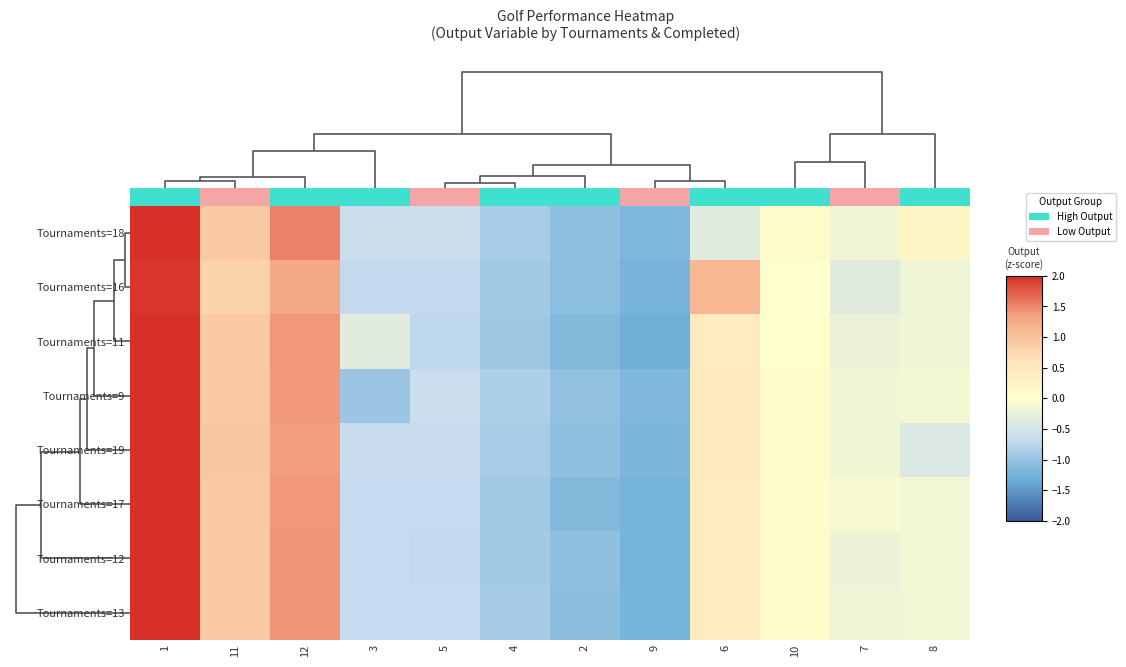

At which category does the chart reach its peak across all series?

1